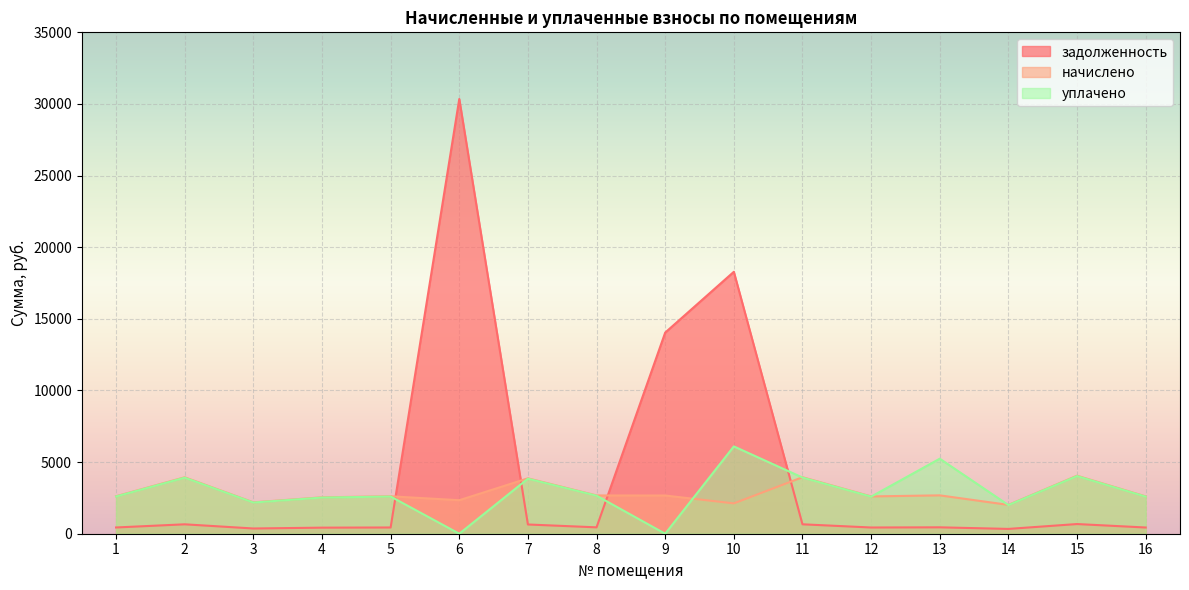

The начислено series shows 2540.6 at 4. True or false?

True